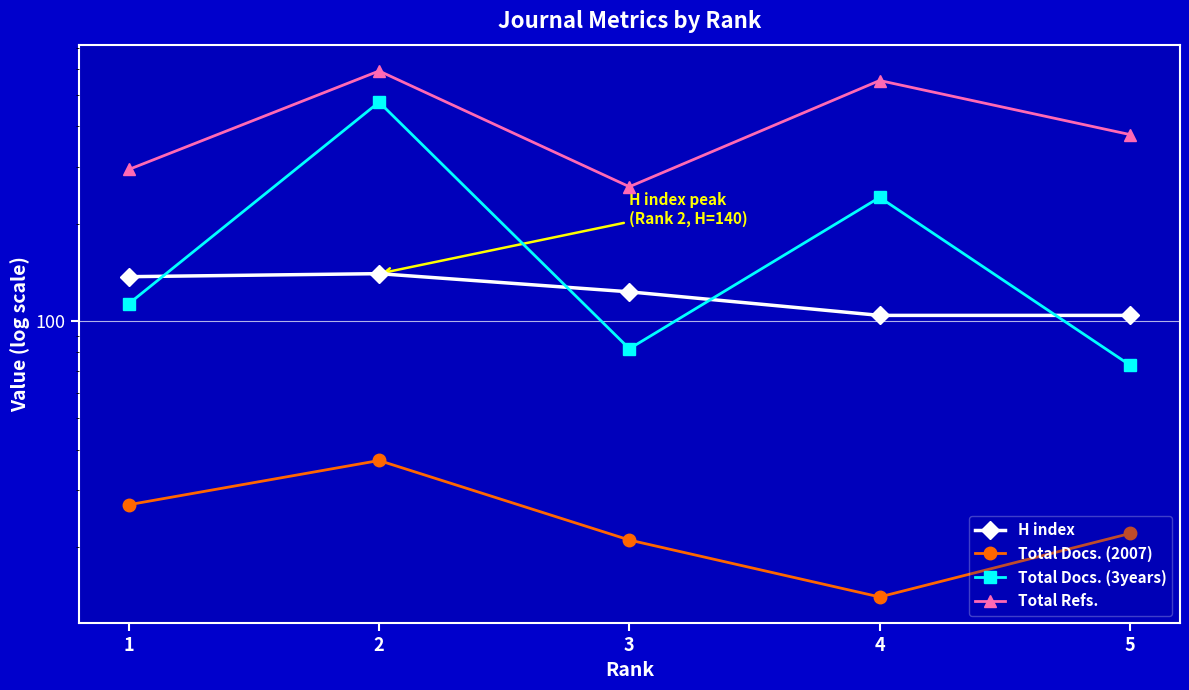

Reading left to right, what are all the values shown in this chart?

H index: 137	140	123	104	104
Total Docs. (2007): 27	37	21	14	22
Total Docs. (3years): 113	475	82	241	73
Total Refs.: 294	593	260	554	377